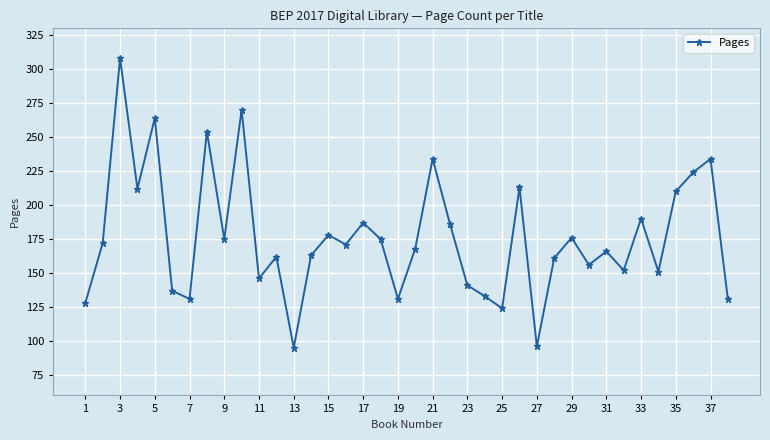

How many interior local valleys (lower than both neighbors) does the data have?

12